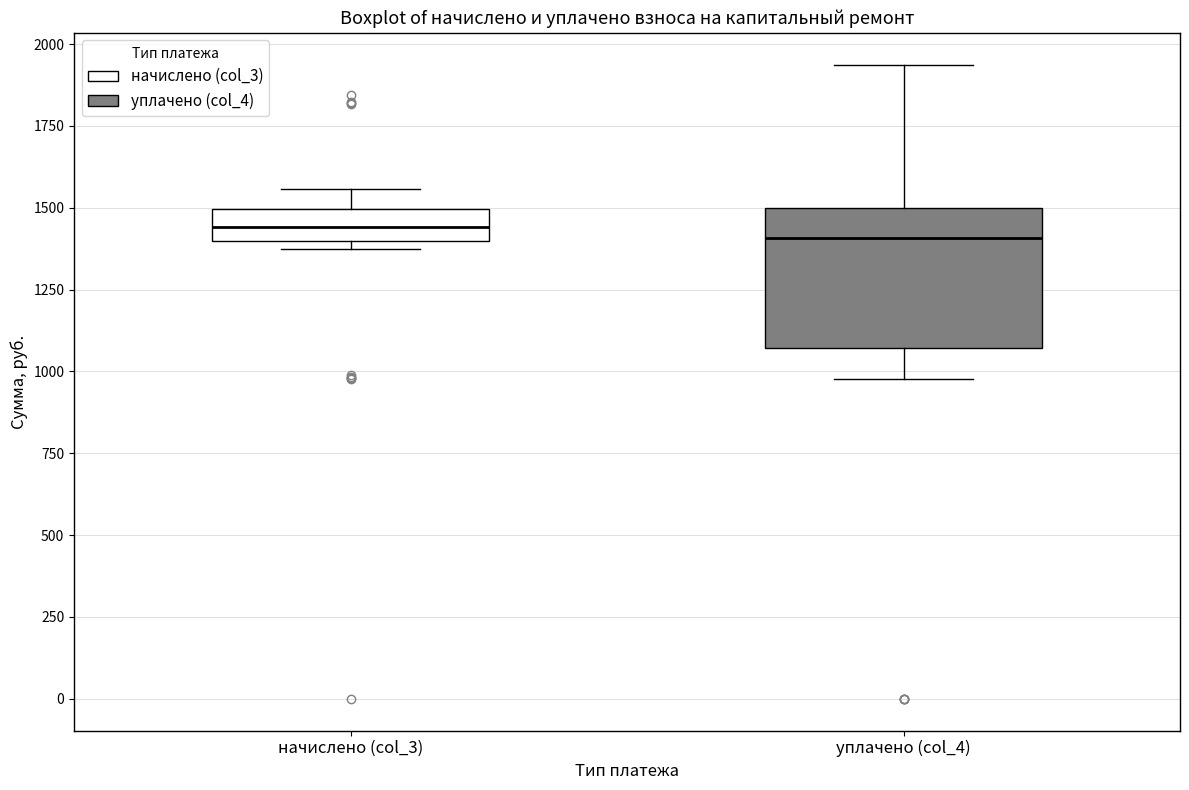

Reading left to right, transcribe this box plot: for each box, give where its median line is, the range the box spans, and where its two whiskers end, as read against the y-axis. The values are not printed on the chart, so give them approximately, as read against the axis.

начислено (col_3): median 1450, box 1400 to 1500, whiskers 1350 to 1550
уплачено (col_4): median 1400, box 1050 to 1500, whiskers 1000 to 1950